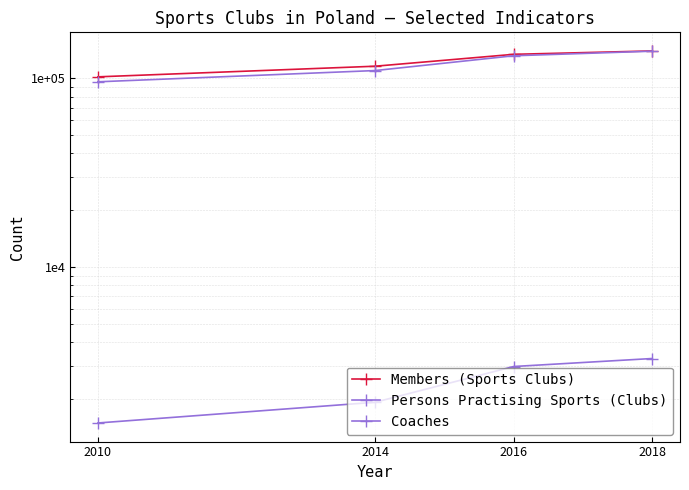

What is the difference between the second highest and minimum values in the Members (Sports Clubs) series?

32265